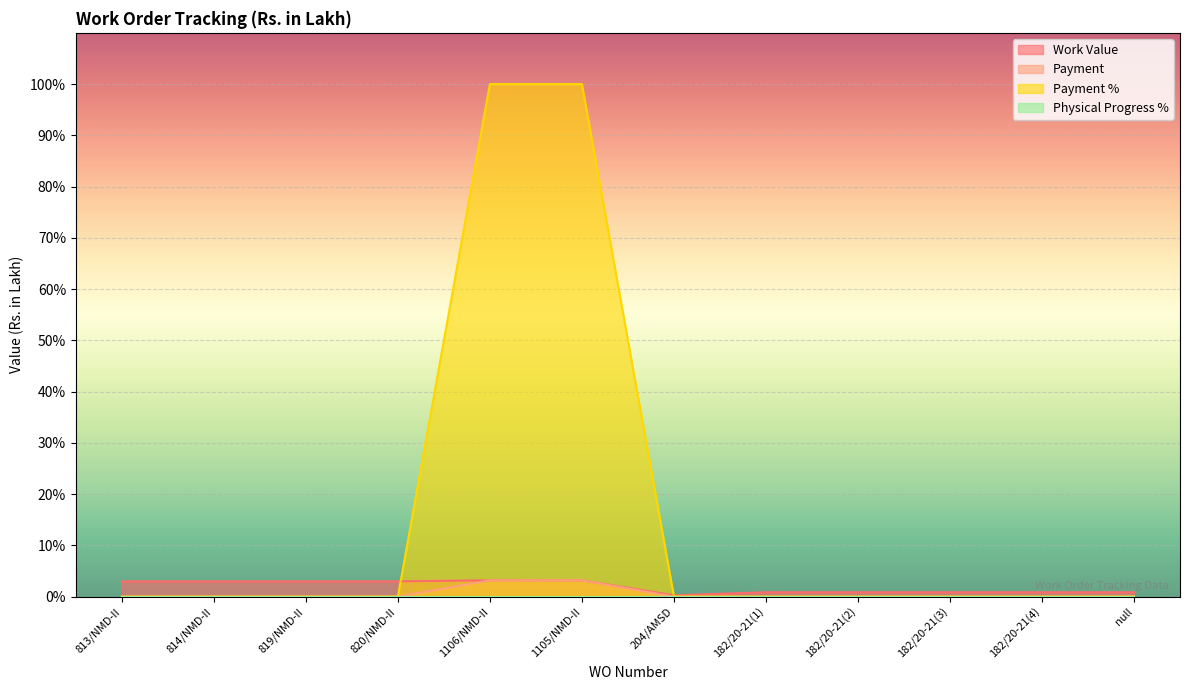

Which series has the widest spread of values?

Payment %